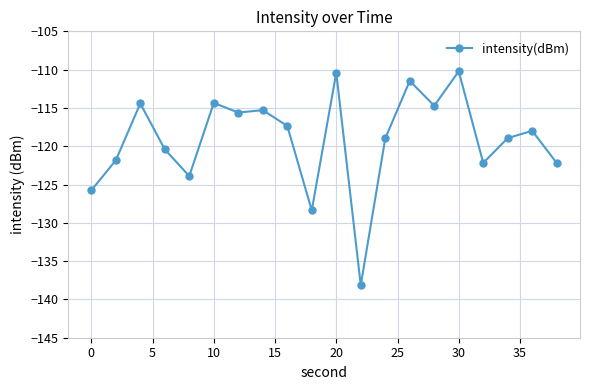

What is the average value?

-119.1